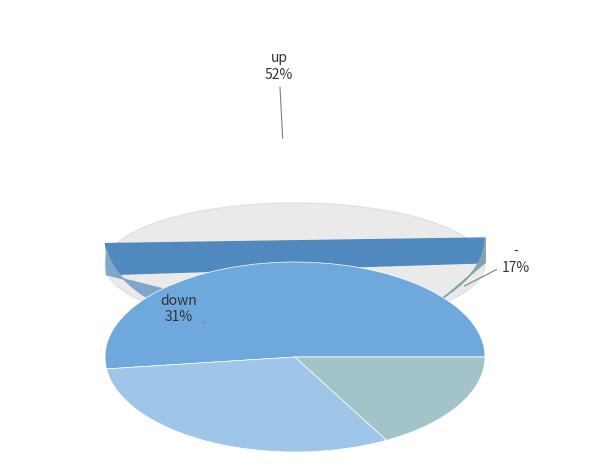

To the nearest percent, what percentage of the pie is -?

17%